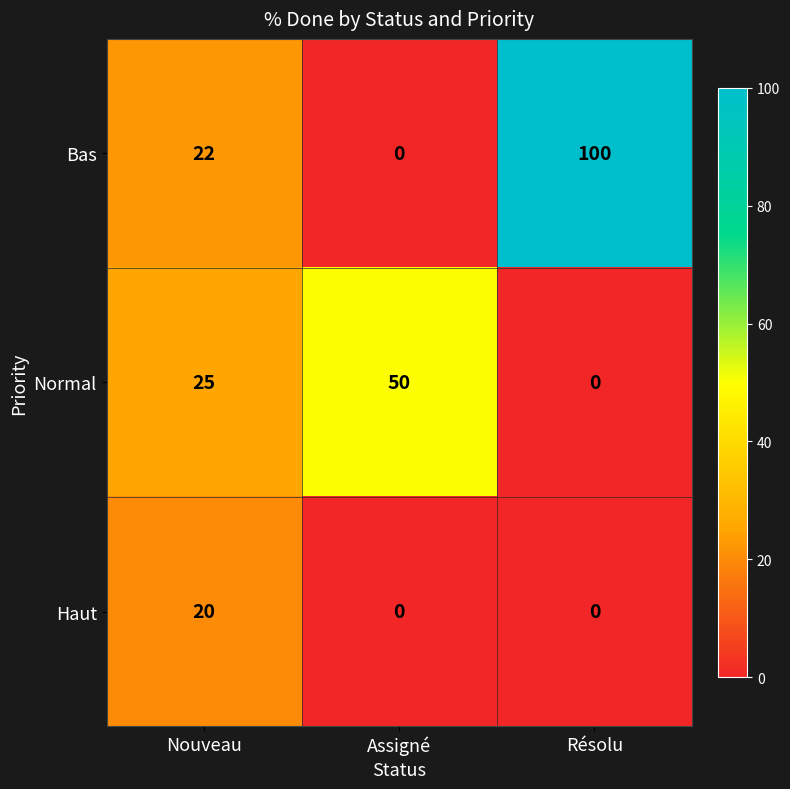

The Bas series shows 22 at Nouveau. True or false?

True